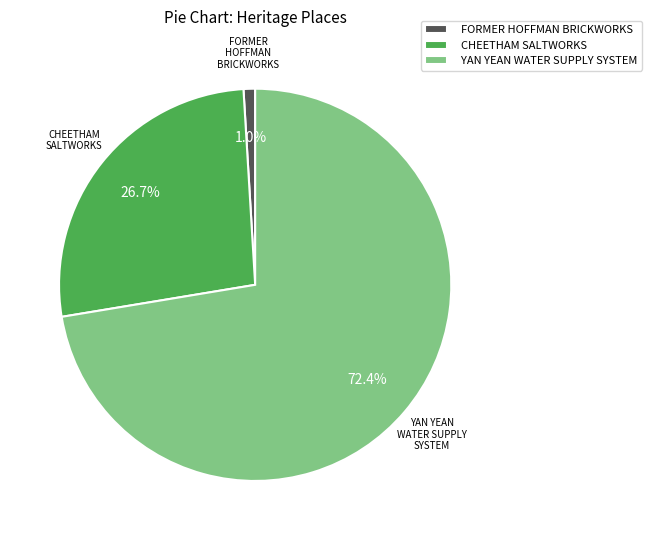

Which has a higher value, FORMER HOFFMAN BRICKWORKS or CHEETHAM SALTWORKS?

CHEETHAM SALTWORKS